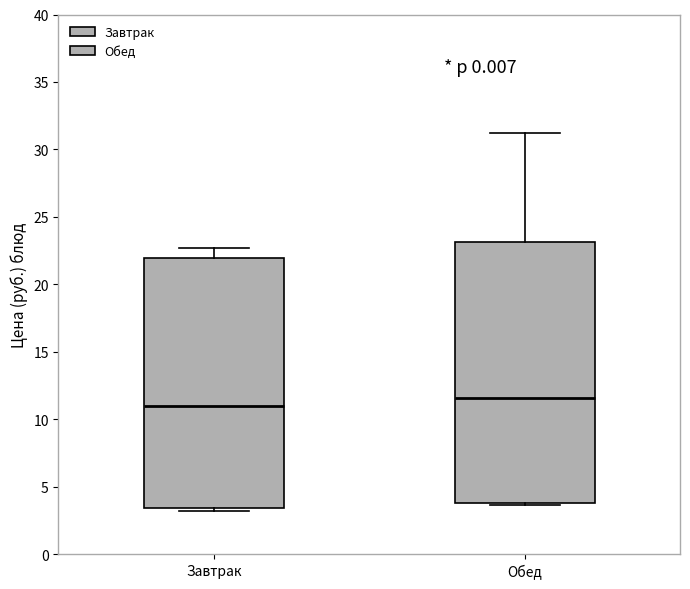

Reading left to right, transcribe this box plot: for each box, give where its median line is, the range the box spans, and where its two whiskers end, as read against the y-axis. The values are not printed on the chart, so give them approximately, as read against the axis.

Завтрак: median 11.0, box 3.5 to 22.0, whiskers 3.0 to 22.5
Обед: median 11.5, box 4.0 to 23.0, whiskers 3.5 to 31.5